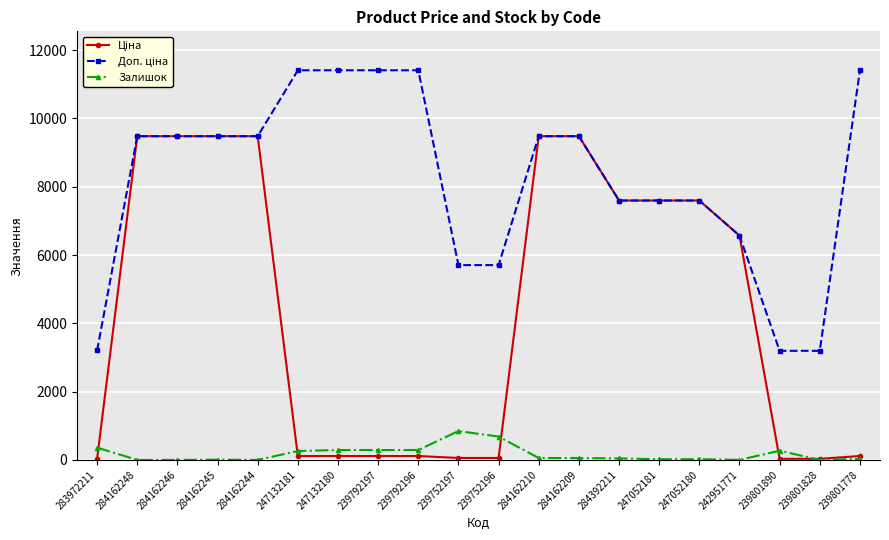

True or false: Залишок has more than 2 interior local peaks.

True